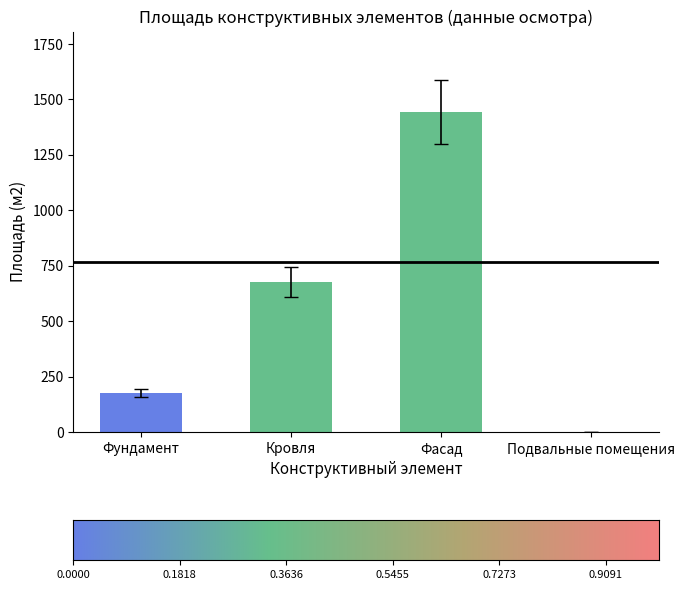

What value does the data have at Фундамент?

177.2